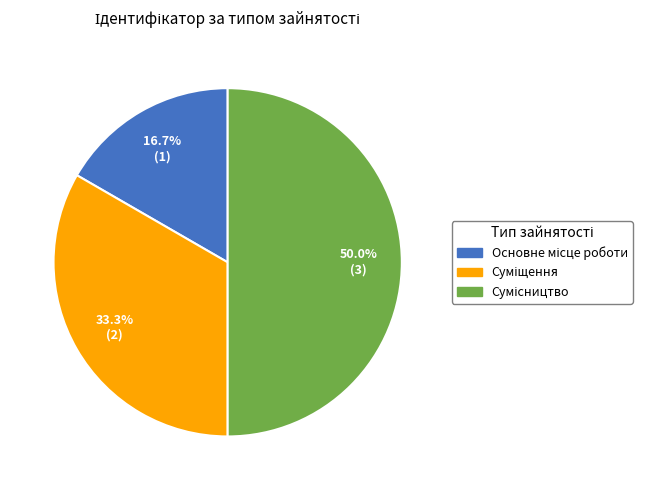

Is there any slice that represents more than half of the pie?

No